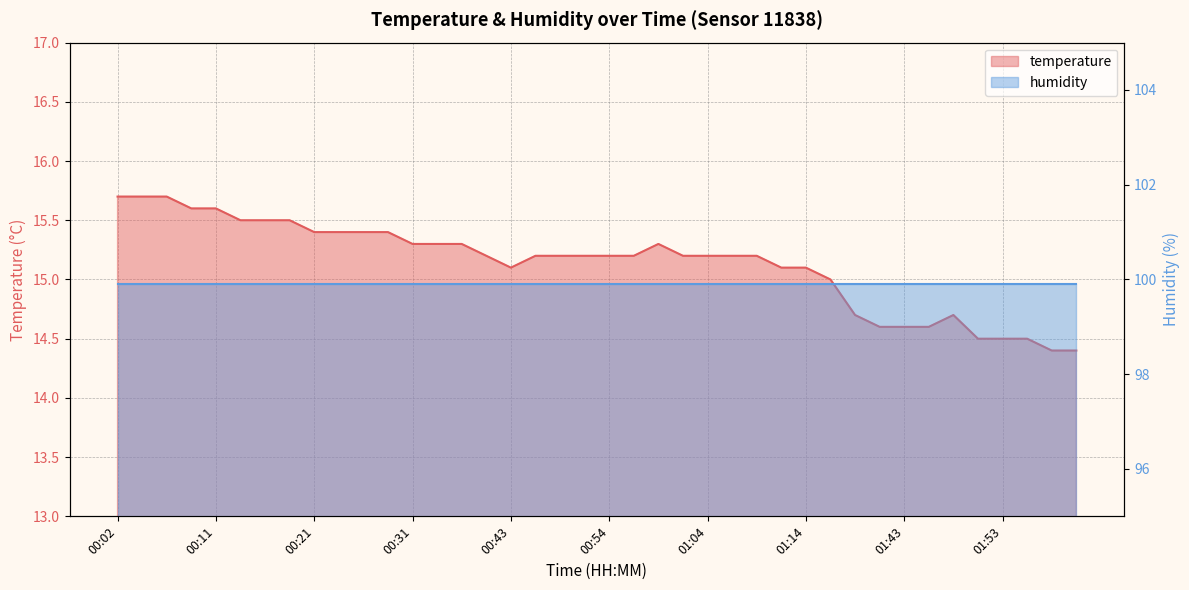

Reading left to right, list all the values displayed in this chart.

00:02=15.7	00:04=15.7	00:07=15.7	00:09=15.6	00:11=15.6	00:14=15.5	00:16=15.5	00:19=15.5	00:21=15.4	00:24=15.4	00:26=15.4	00:28=15.4	00:31=15.3	00:33=15.3	00:36=15.3	00:38=15.2	00:43=15.1	00:46=15.2	00:49=15.2	00:51=15.2	00:54=15.2	00:56=15.2	00:59=15.3	01:01=15.2	01:04=15.2	01:06=15.2	01:09=15.2	01:11=15.1	01:14=15.1	01:16=15.0	01:27=14.7	01:35=14.6	01:43=14.6	01:45=14.6	01:48=14.7	01:51=14.5	01:53=14.5	01:56=14.5	01:58=14.4	02:01=14.4